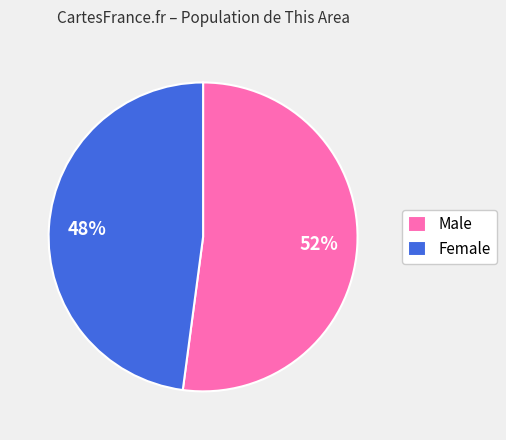

Count the number of slices in the pie.

2